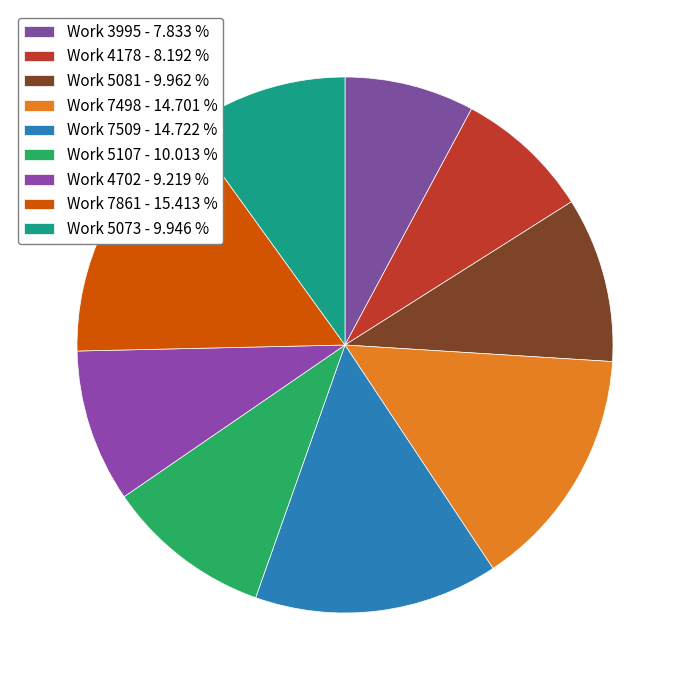

Is there a majority slice in this chart?

No